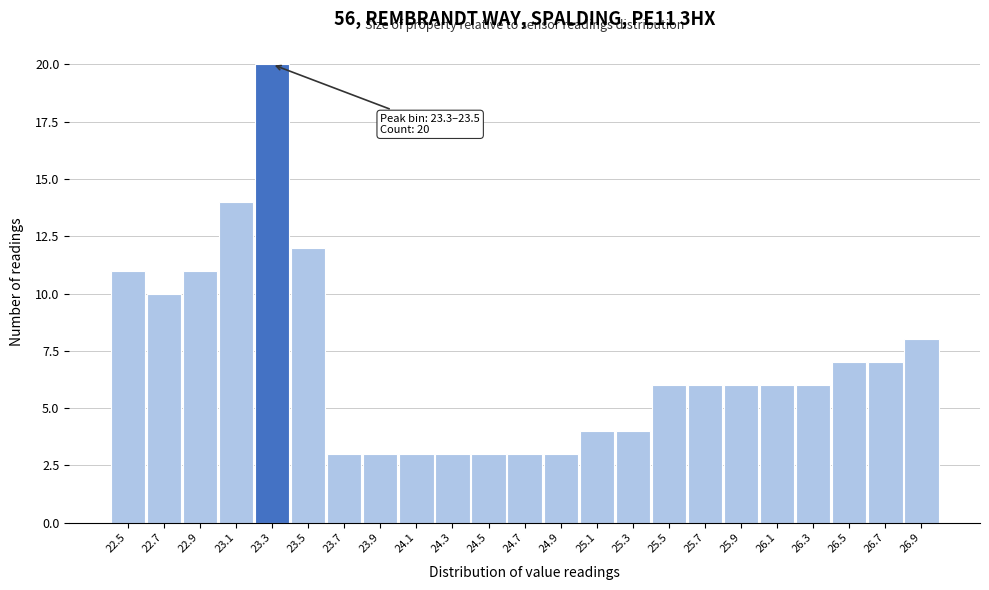

Reading left to right, transcribe all the data shown in this chart.

11	10	11	14	20	12	3	3	3	3	3	3	3	4	4	6	6	6	6	6	7	7	8